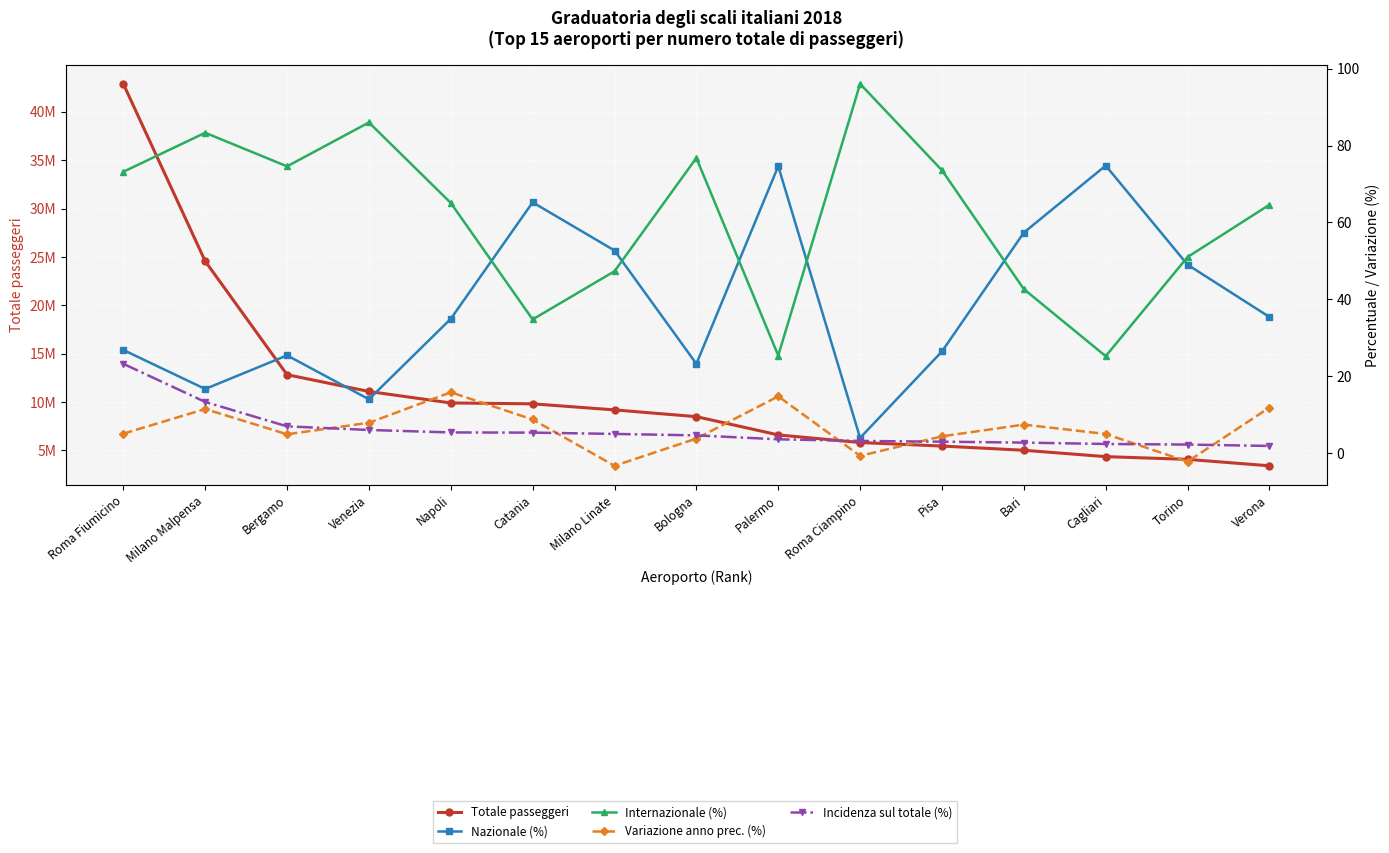

What is the total value across all series at Torino?

4072712.0